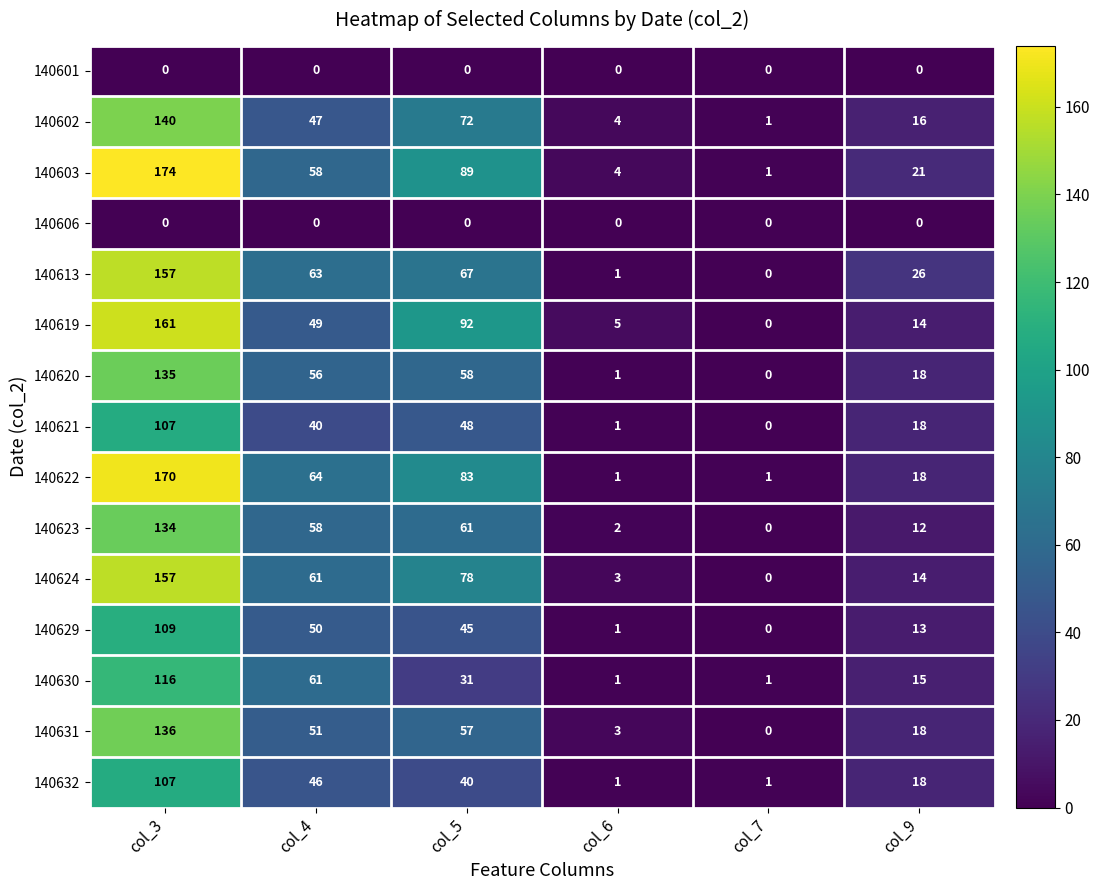

Rank the categories by 140613 value from lowest to highest.

col_7, col_6, col_9, col_4, col_5, col_3